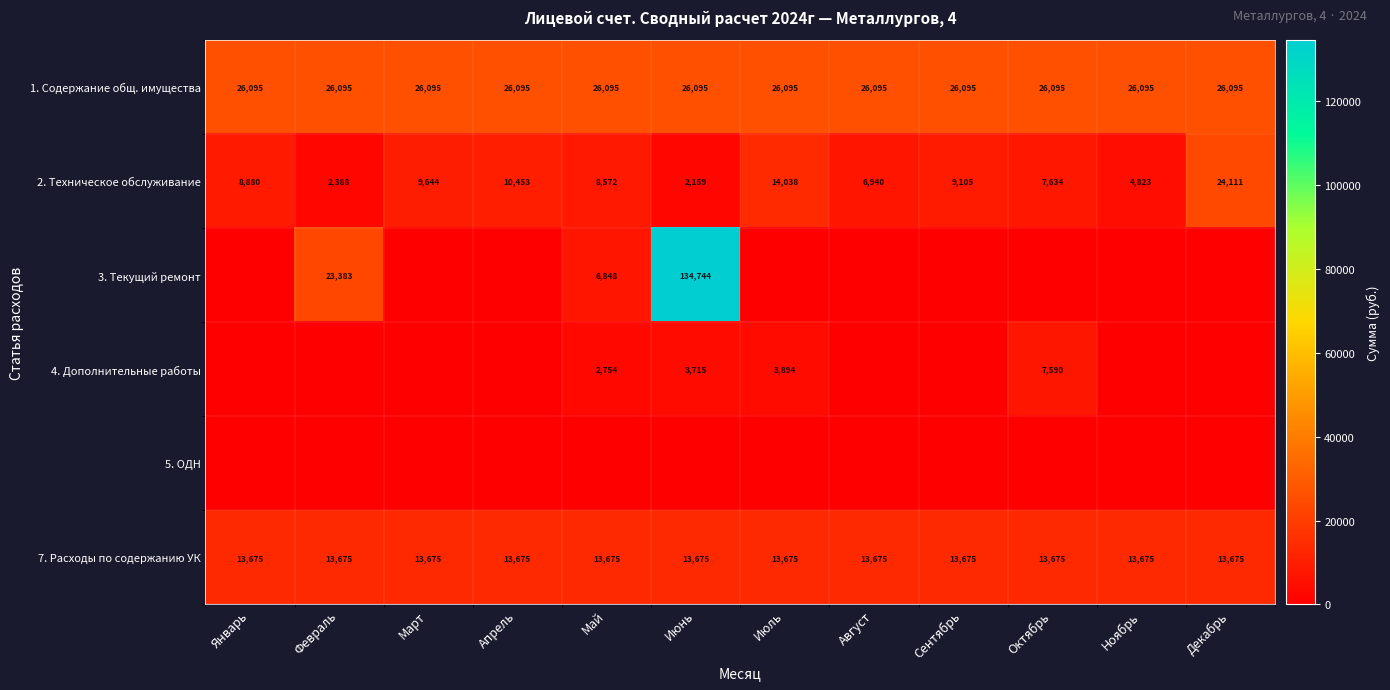

List the labels in order of 2. Техническое обслуживание value, smallest first.

Июнь, Февраль, Ноябрь, Август, Октябрь, Май, Январь, Сентябрь, Март, Апрель, Июль, Декабрь